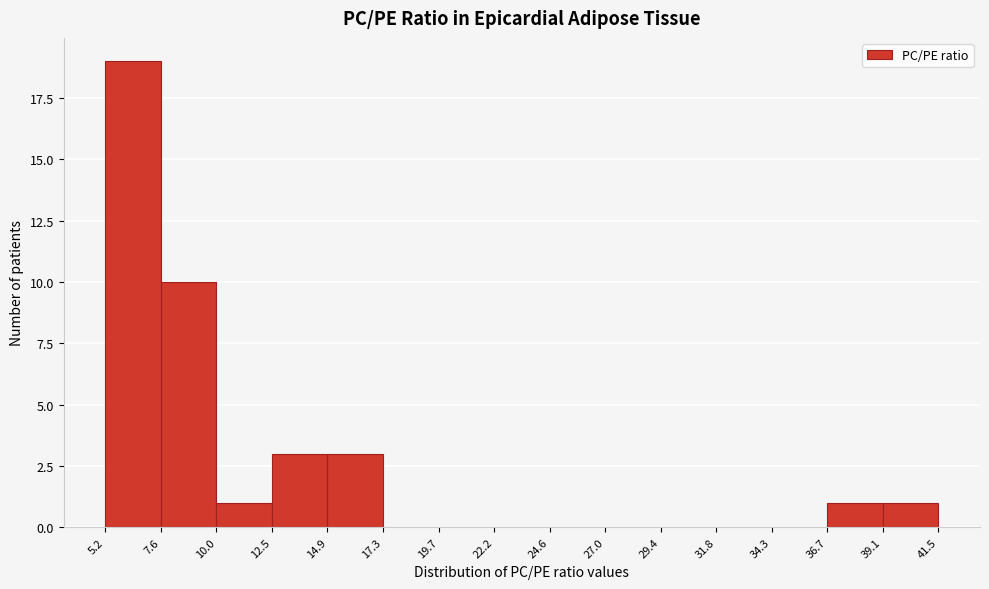

Reading left to right, list every bar in this chart as the range it spans on the x-axis followed by its height. The values are not printed on the chart, so give them approximately, as read against the axis.

5.2 to 7.6: 19
7.6 to 10.0: 10
10.0 to 12.5: 1
12.5 to 14.9: 3
14.9 to 17.3: 3
17.3 to 19.7: 0
19.7 to 22.2: 0
22.2 to 24.6: 0
24.6 to 27.0: 0
27.0 to 29.4: 0
29.4 to 31.8: 0
31.8 to 34.3: 0
34.3 to 36.7: 0
36.7 to 39.1: 1
39.1 to 41.5: 1